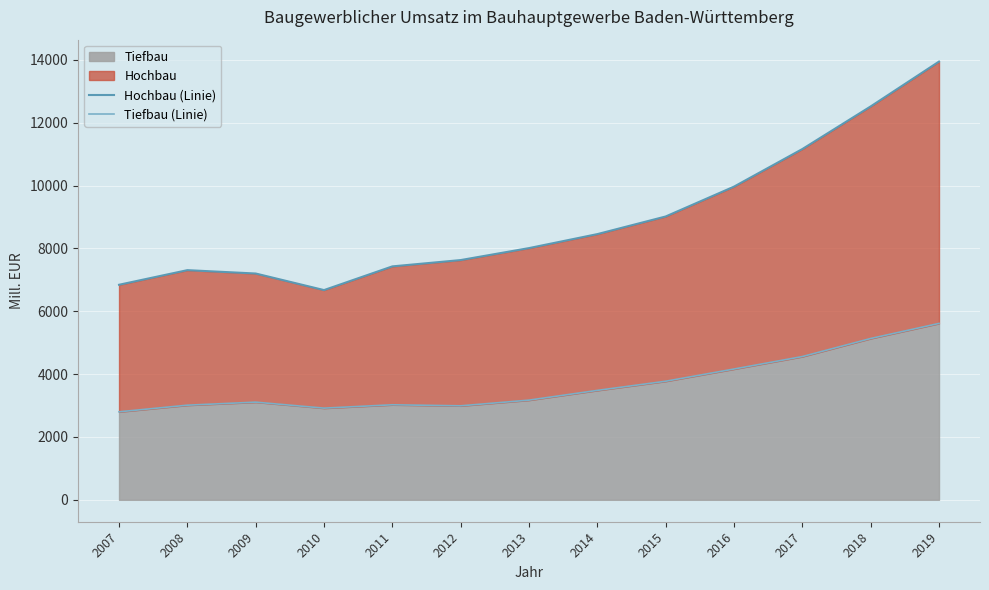

True or false: Hochbau (Linie) and Tiefbau (Linie) cross at least once.

False